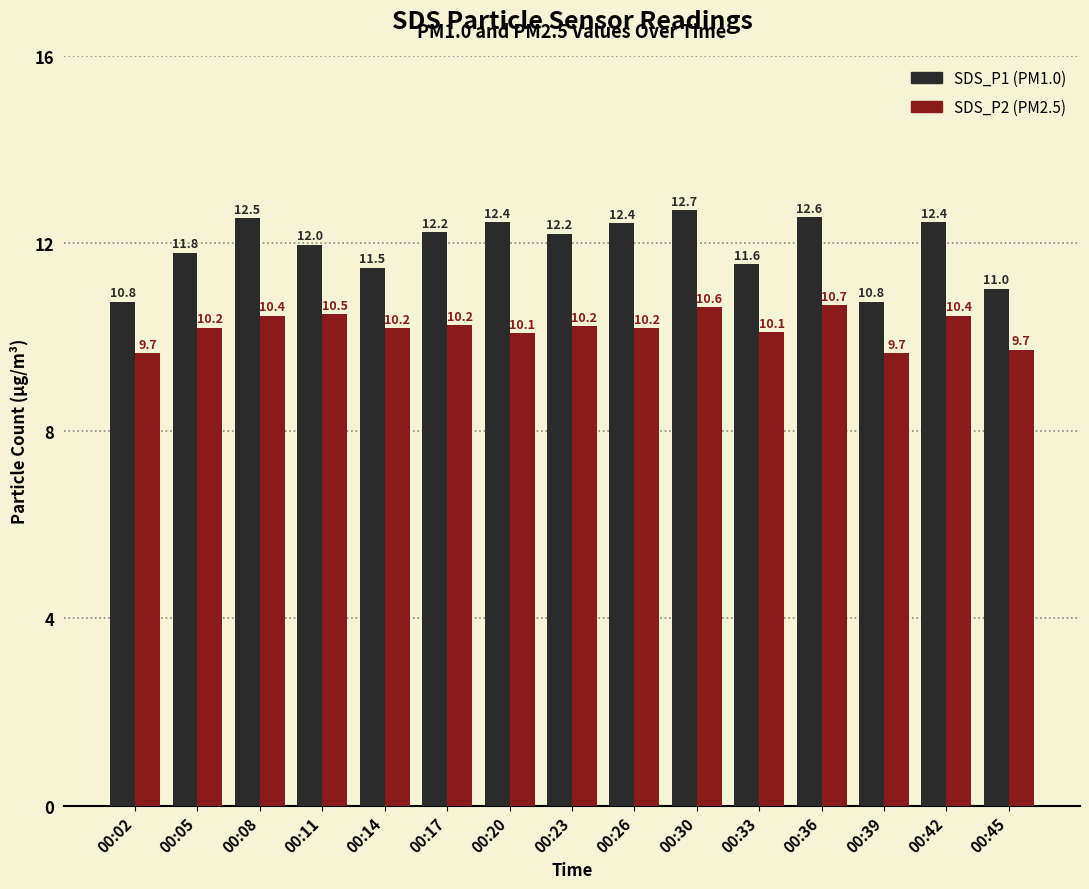

Which label corresponds to the largest value in the chart?

00:30